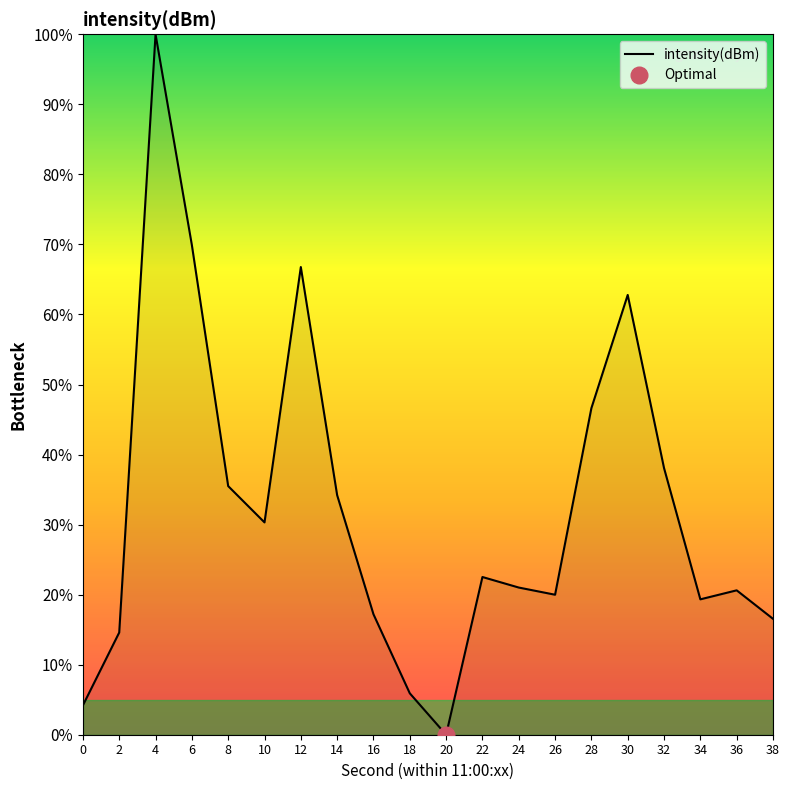

Rank the categories by value from highest to lowest.

4, 6, 12, 30, 28, 32, 8, 14, 10, 22, 24, 36, 26, 34, 16, 38, 2, 18, 0, 20